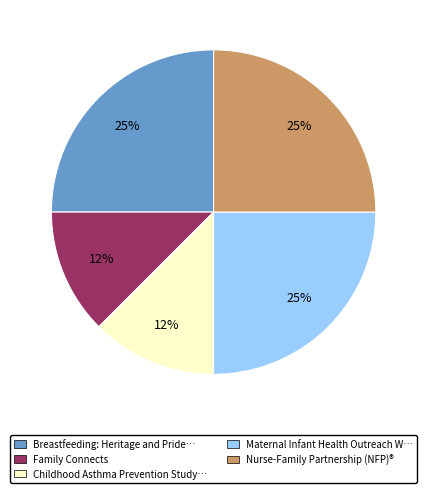

Does any single category account for the majority?

No